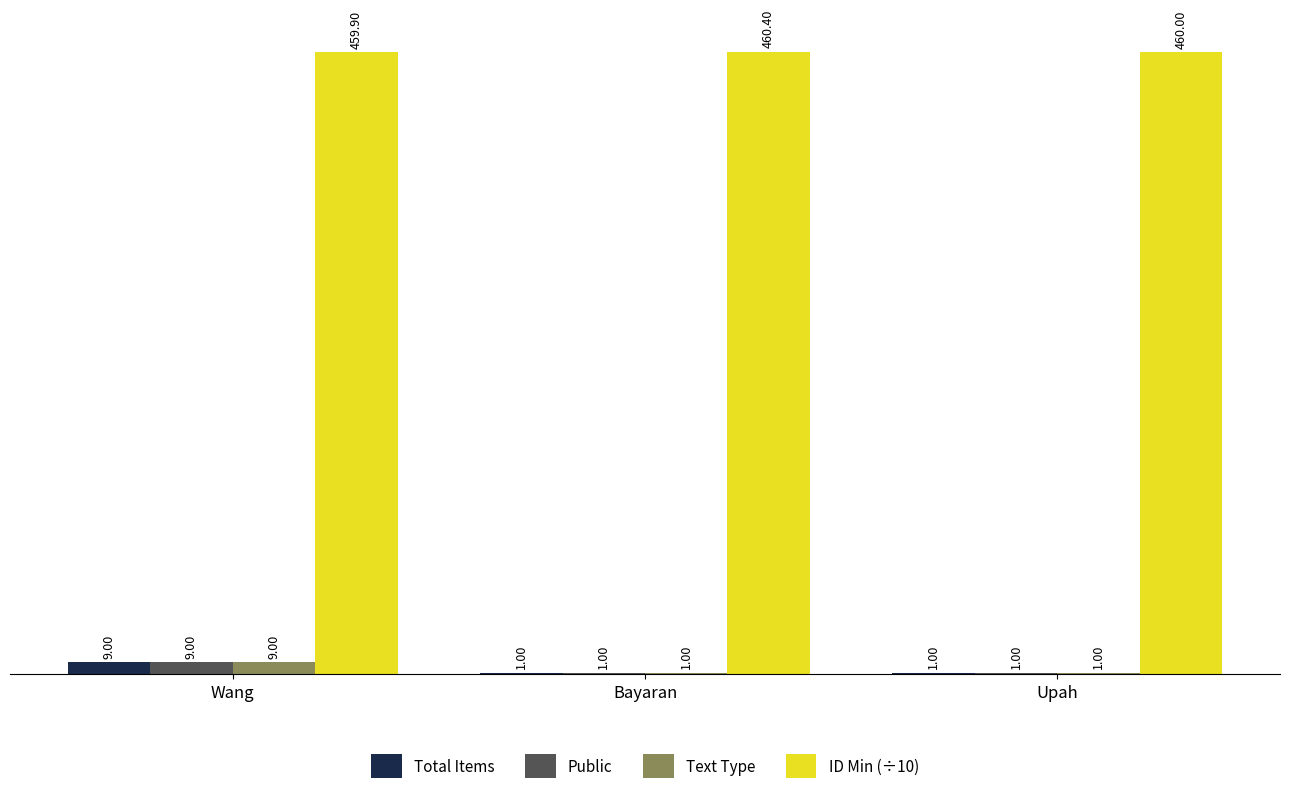

What is the sum of all Text Type values?

11.0